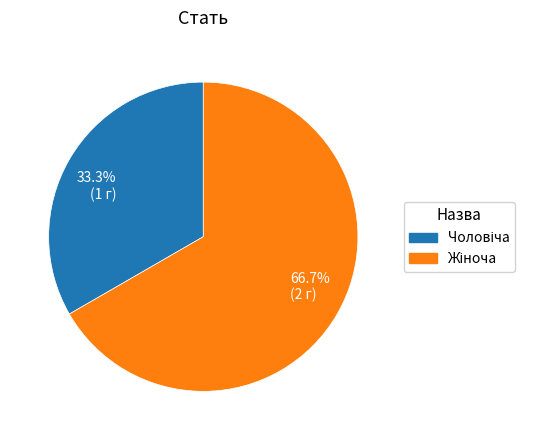

Does any single category account for the majority?

Yes